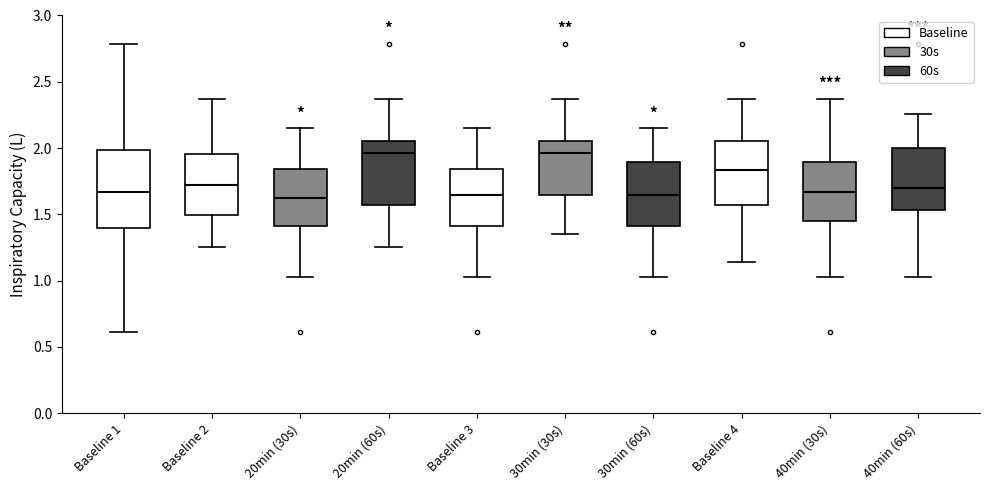

Where does the lower whisker of the box for Baseline 3 end on the y-axis? The values are not printed on the chart, so give them approximately, as read against the axis.

1.05